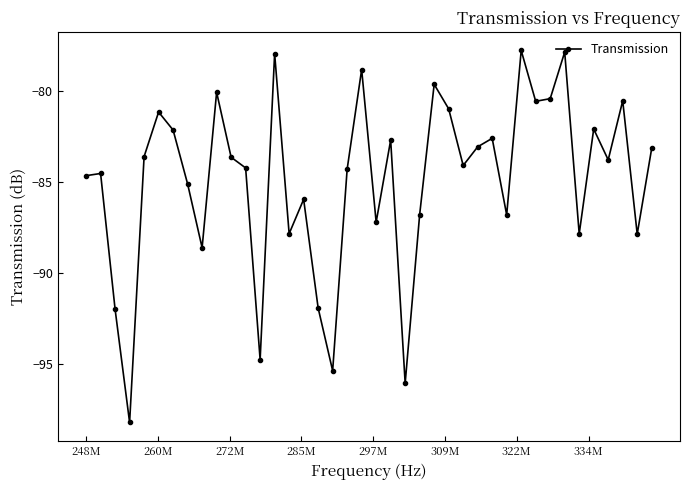

What is the value of the 36th point from the left?

-82.1